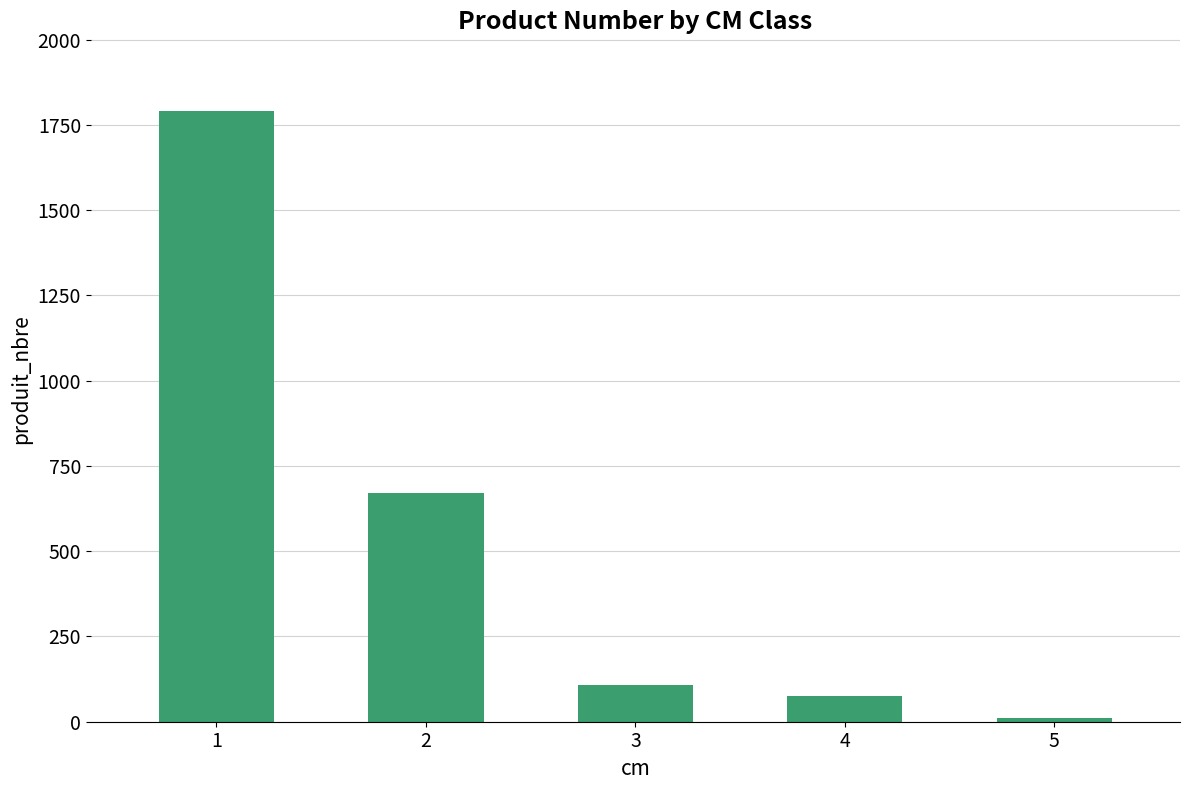

What is the ratio of the value at 4 to the value at 2?

0.1